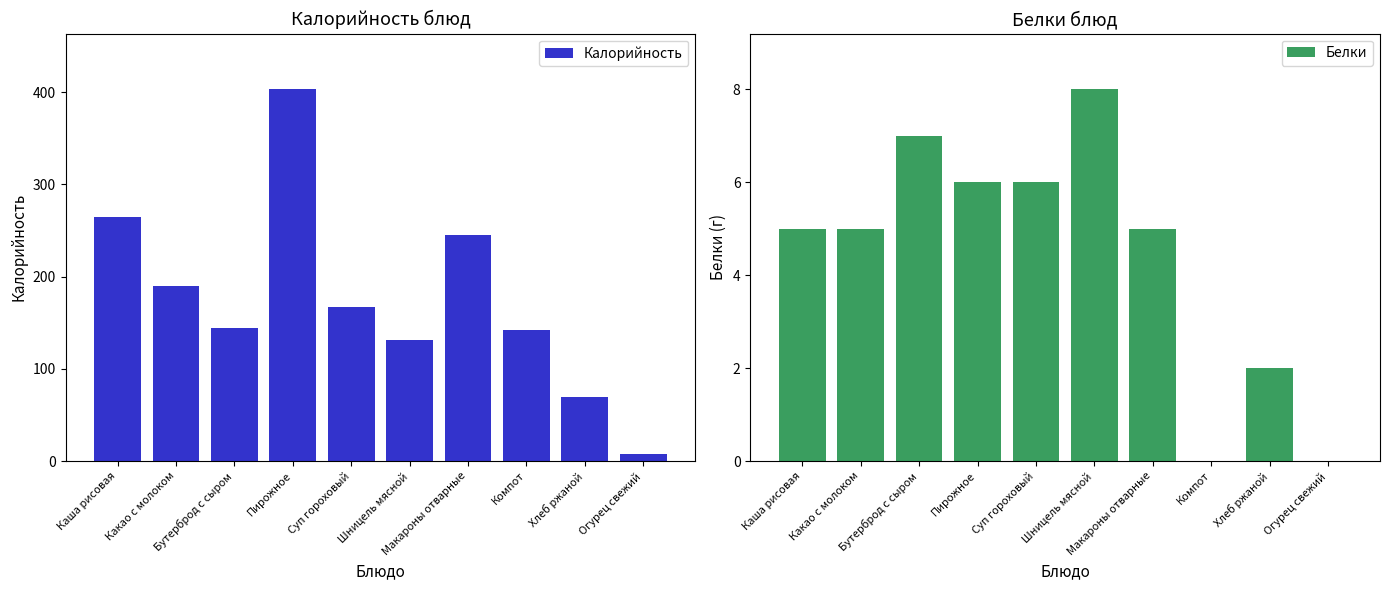

Read the Калорийность value at Хлеб ржаной, to the nearest 50.

50